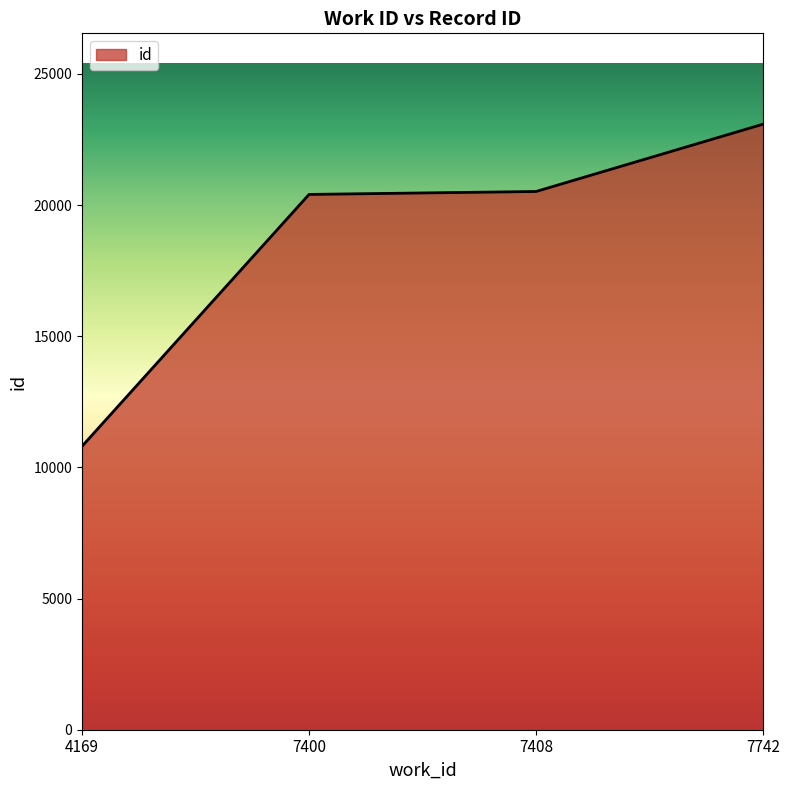

True or false: the data has more than 2 interior local peaks.

False